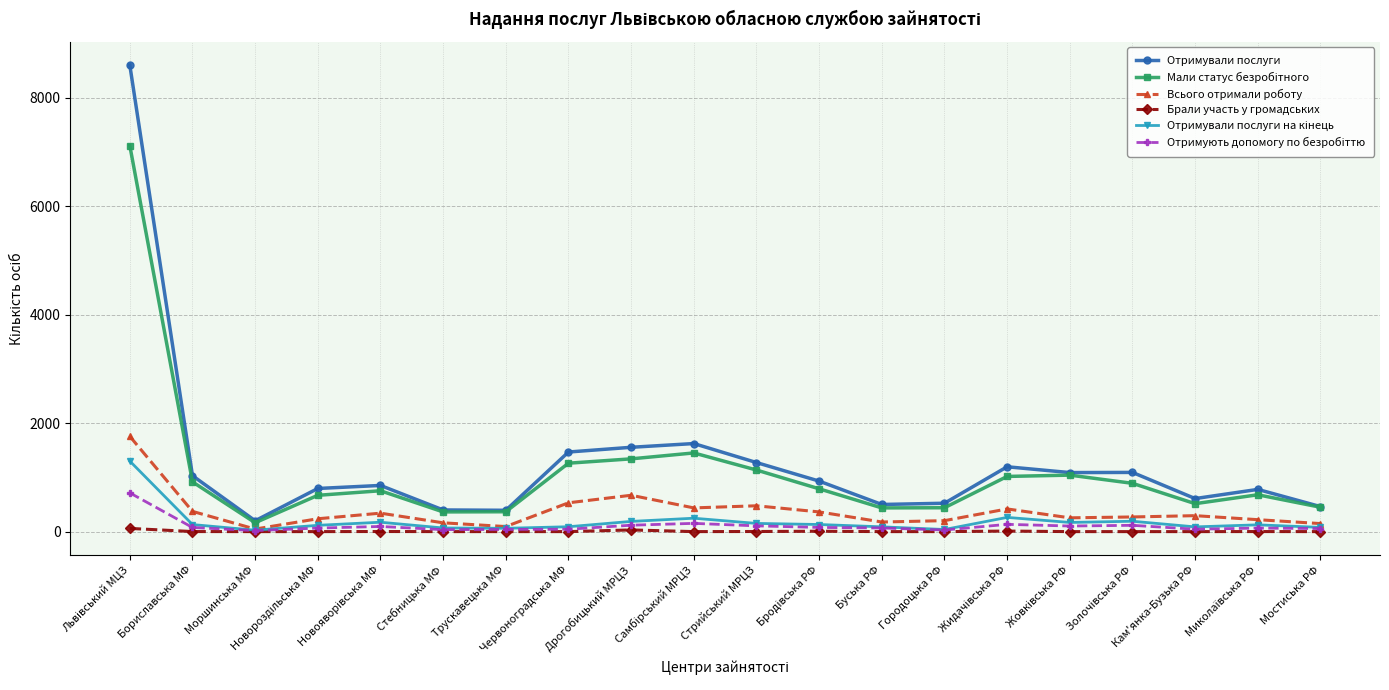

What is the label of the 11th point from the left?

Стрийський МРЦЗ